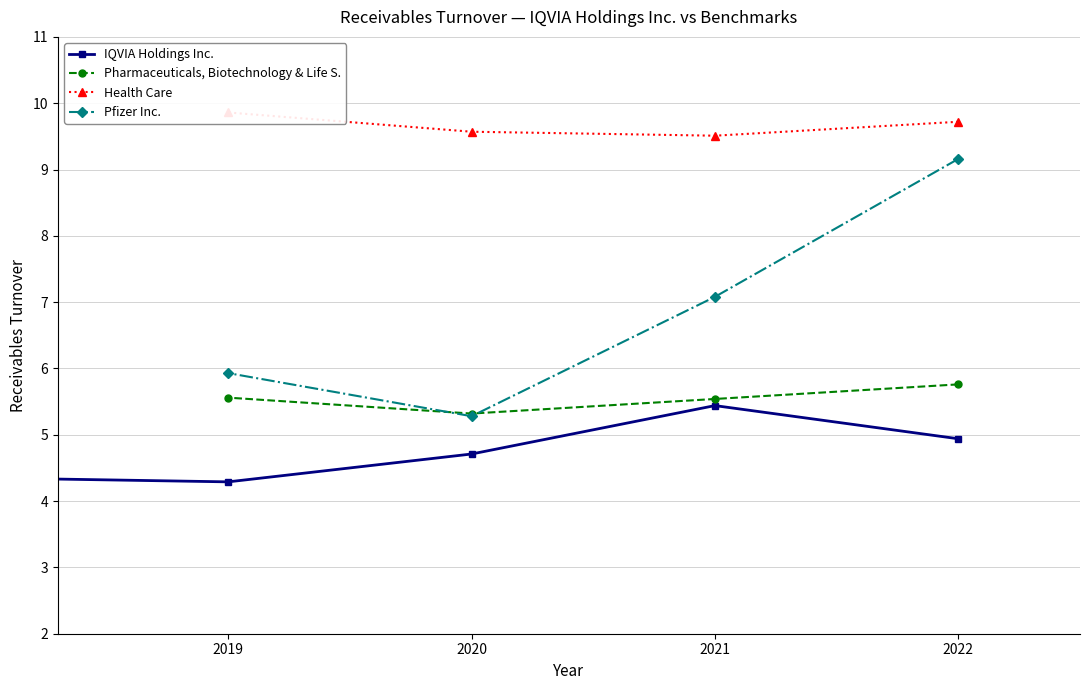

Where is the first local minimum for Pharmaceuticals, Biotechnology & Life S.?

2020-12-31